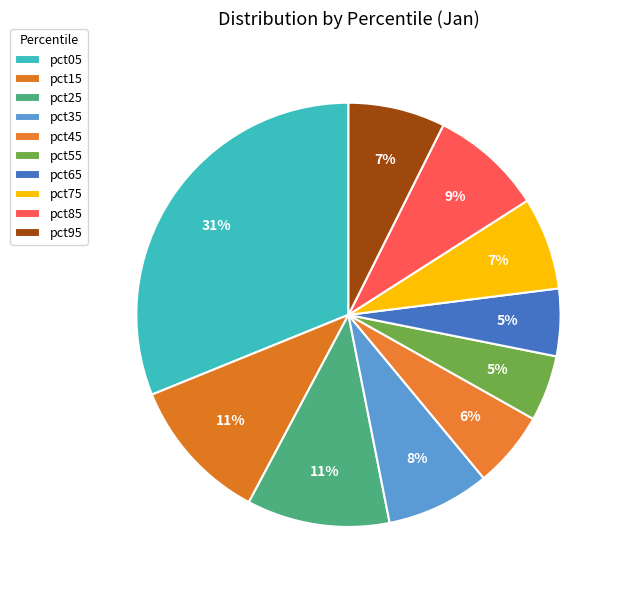

Is pct65 the majority of the pie?

No